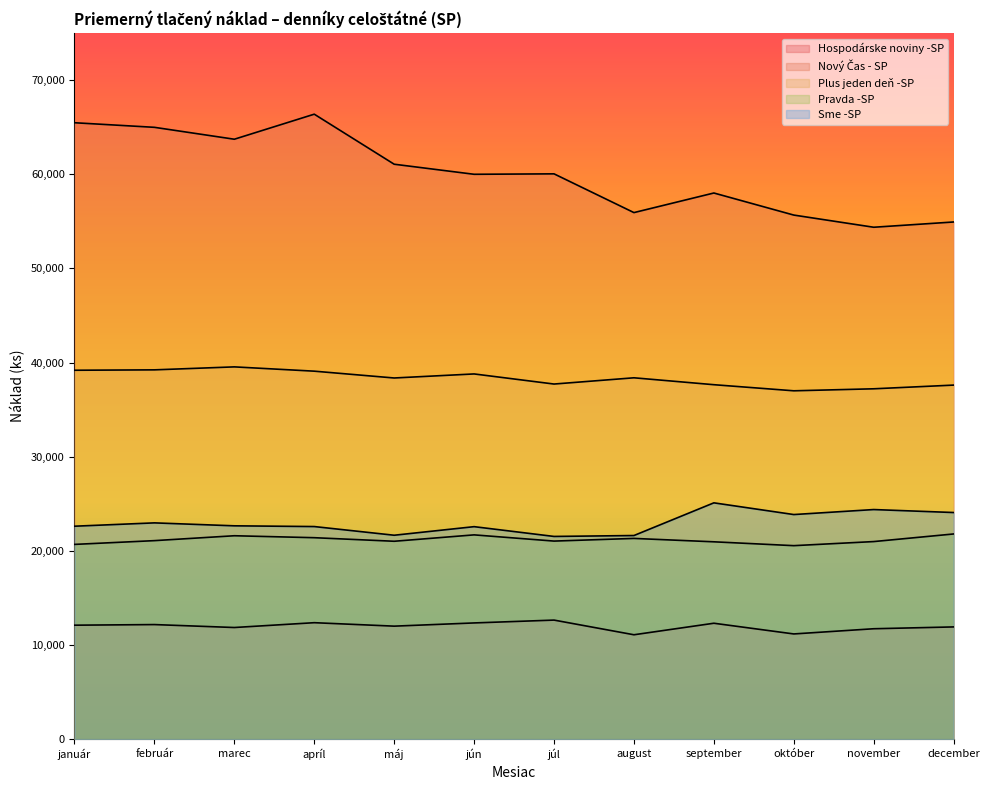

How many interior local peaks does the Nový Čas - SP series have?

3